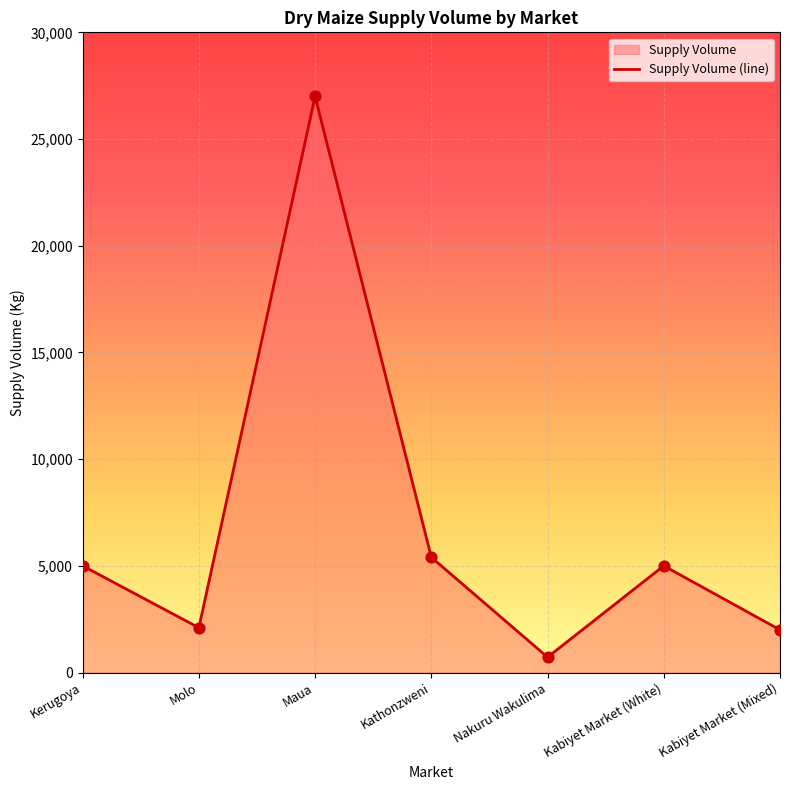

What is the change in value from Nakuru Wakulima to Kabiyet Market (Mixed)?

+1280